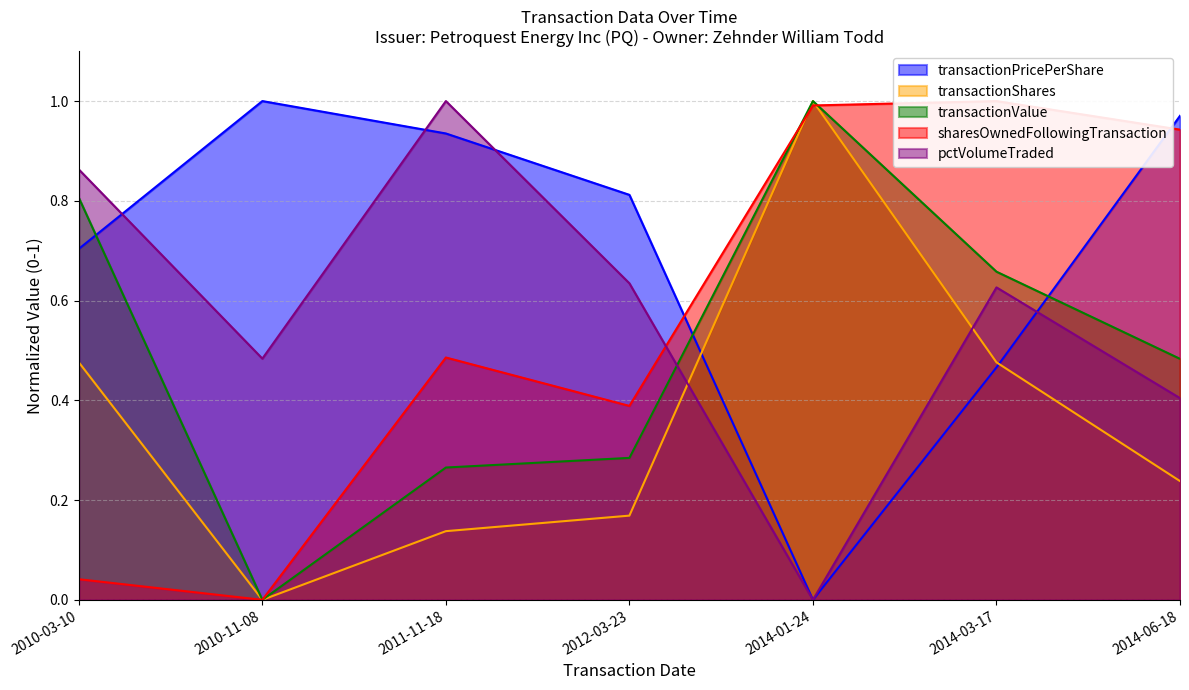

What are all the series names shown in the legend?

transactionPricePerShare, transactionShares, transactionValue, sharesOwnedFollowingTransaction, pctVolumeTraded